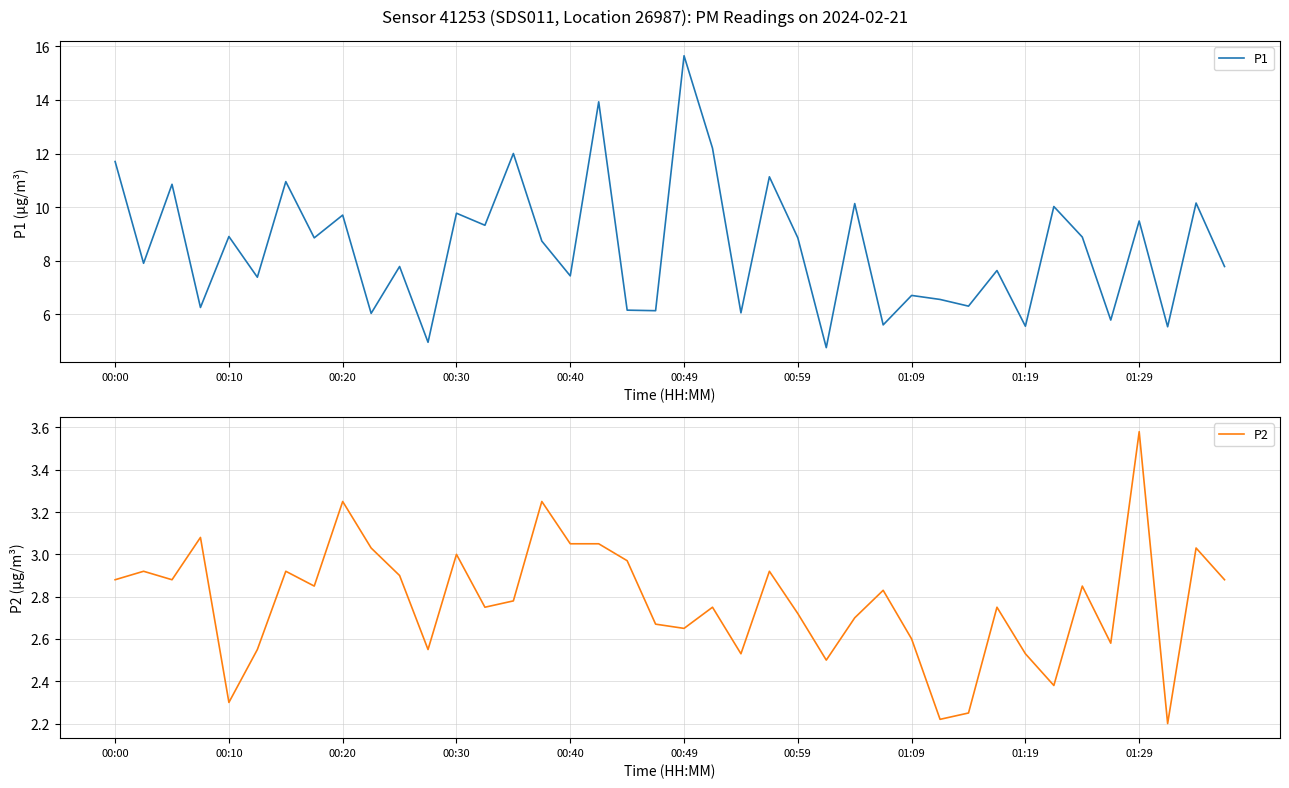

Reading left to right, transcribe all the data shown in this chart.

P1: 11.7	7.9	10.8	6.2	8.9	7.4	10.9	8.8	9.7	6.0	7.8	5.0	9.8	9.3	12.0	8.7	7.4	13.9	6.2	6.1	15.7	12.2	6.0	11.1	8.8	4.8	10.1	5.6	6.7	6.5	6.3	7.6	5.5	10.0	8.9	5.8	9.5	5.5	10.2	7.8
P2: 2.9	2.9	2.9	3.1	2.3	2.5	2.9	2.9	3.2	3.0	2.9	2.5	3.0	2.8	2.8	3.2	3.0	3.0	3.0	2.7	2.6	2.8	2.5	2.9	2.7	2.5	2.7	2.8	2.6	2.2	2.2	2.8	2.5	2.4	2.9	2.6	3.6	2.2	3.0	2.9